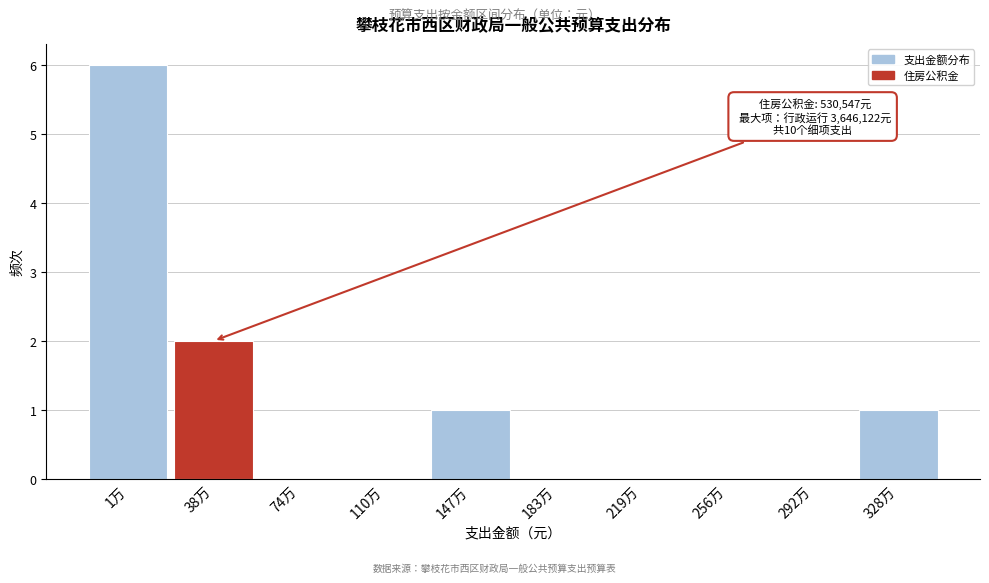

Reading right to left, list all the values displayed in this chart.

328万=1	292万=0	256万=0	219万=0	183万=0	147万=1	110万=0	74万=0	38万=2	1万=6